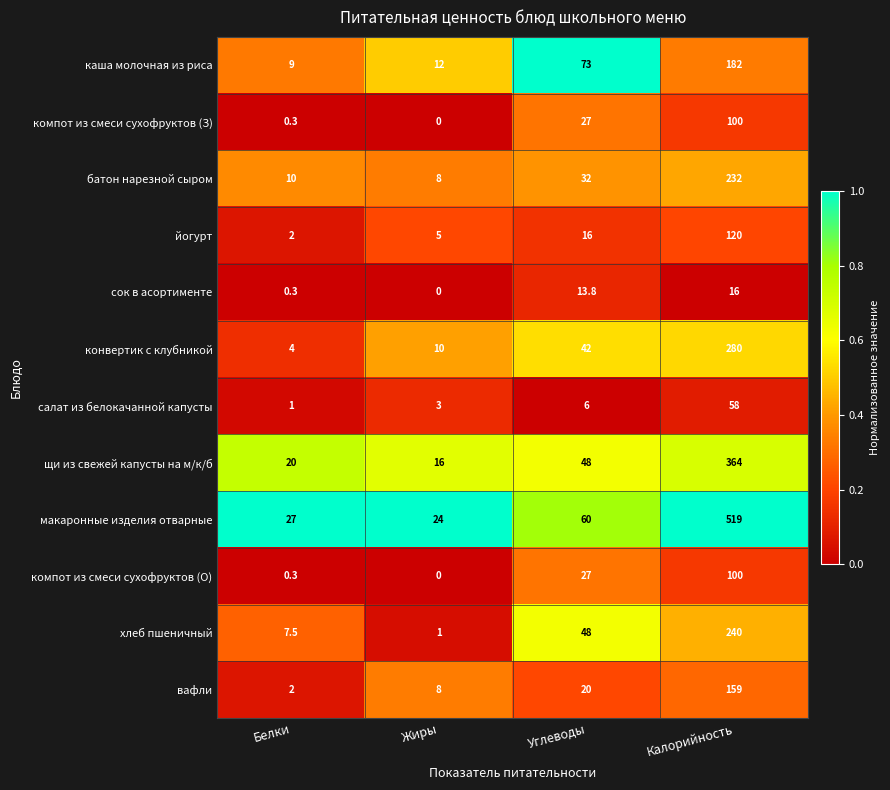

What is the sum of all щи из свежей капусты на м/к/б values?

448.0